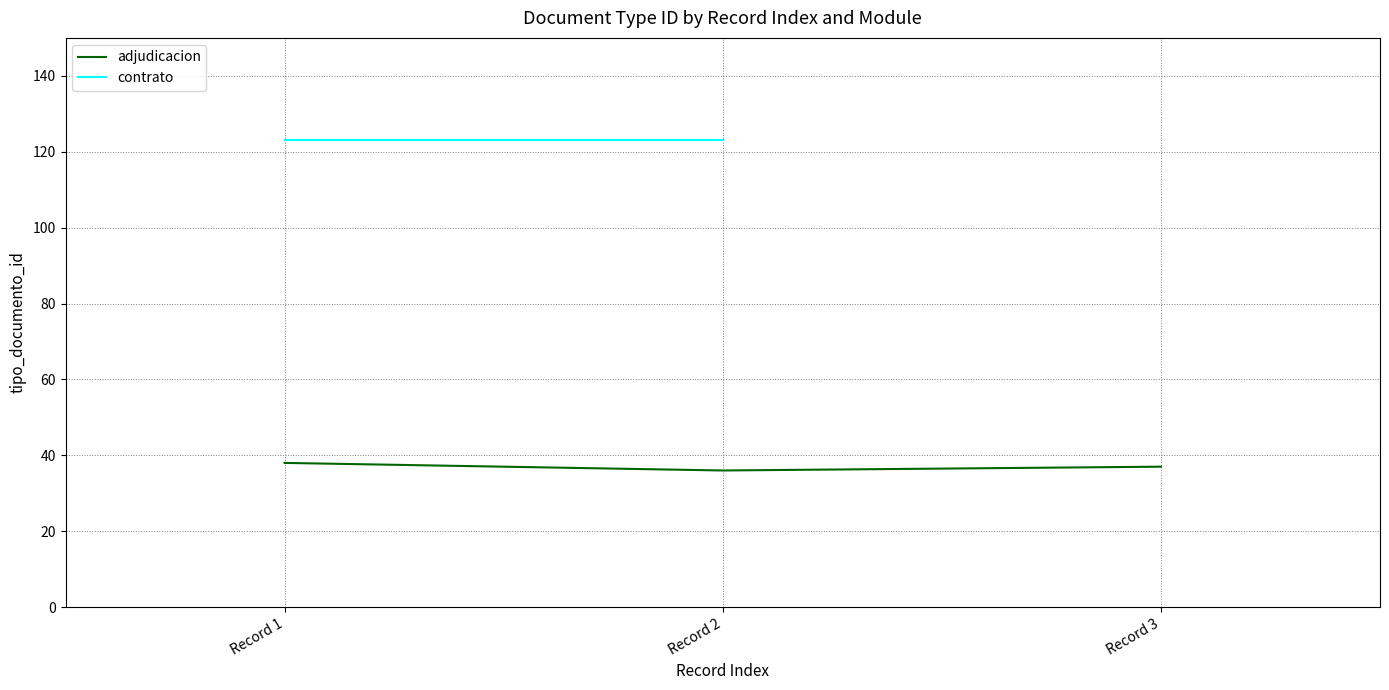

The value of adjudicacion at Record 1 is 38. True or false?

True